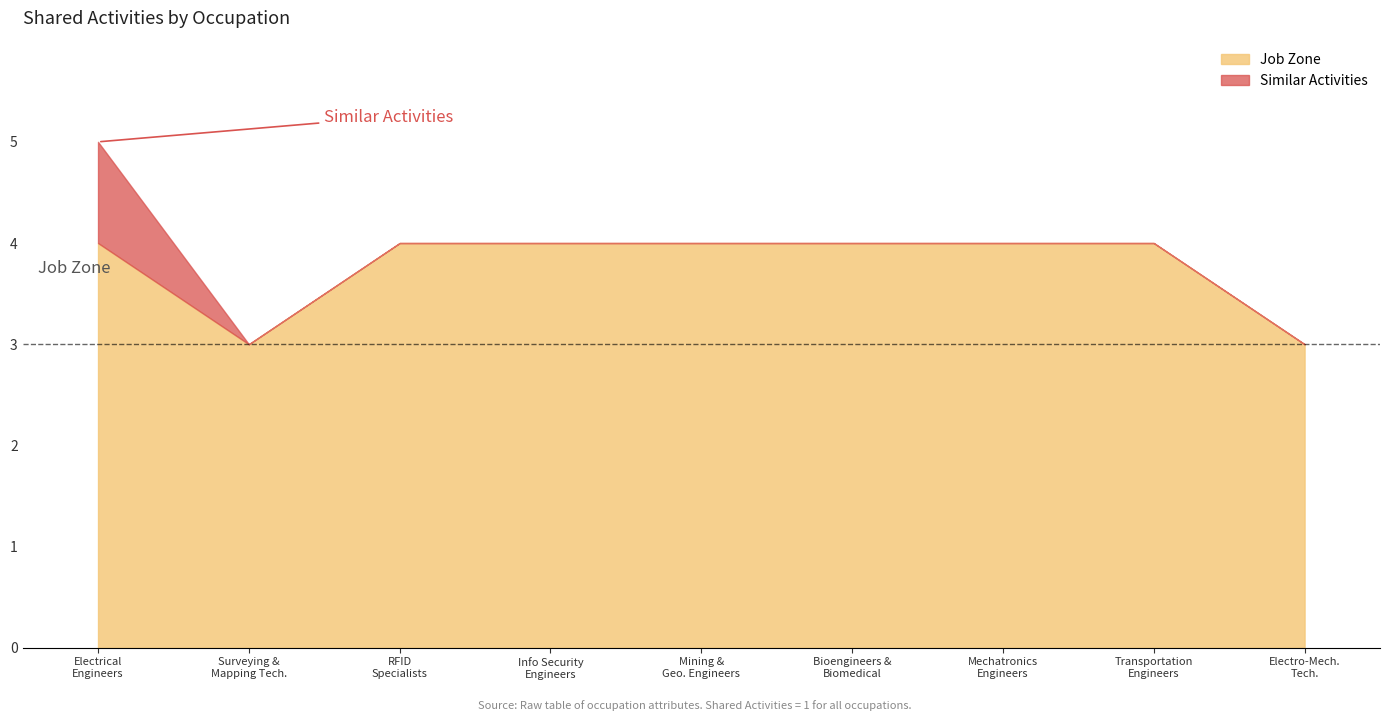

True or false: Similar Activities has more than 2 points higher than both neighbors.

False